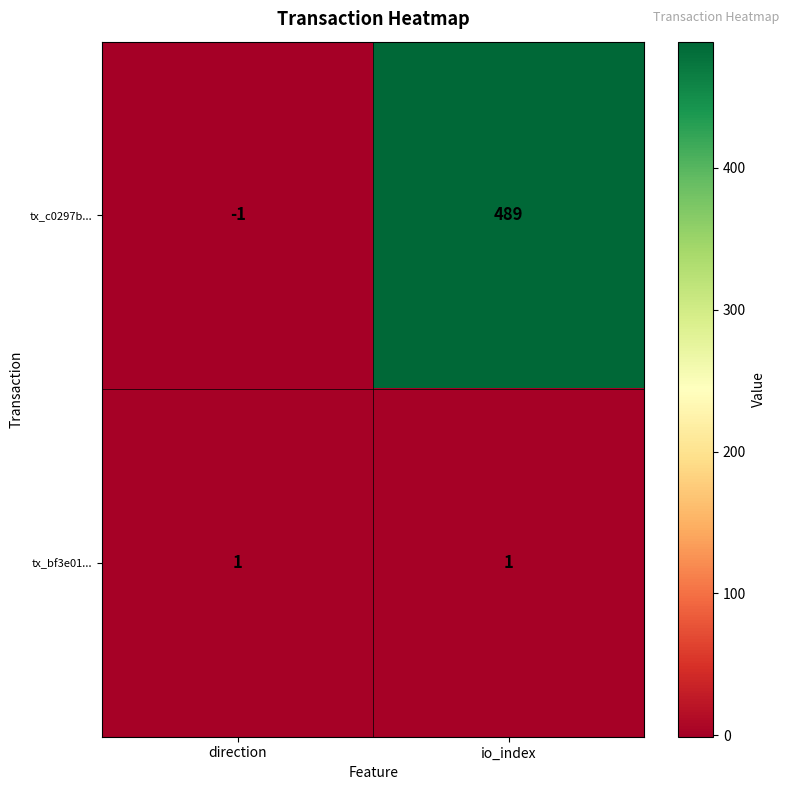

At how many categories does at least one series exceed 311?

1